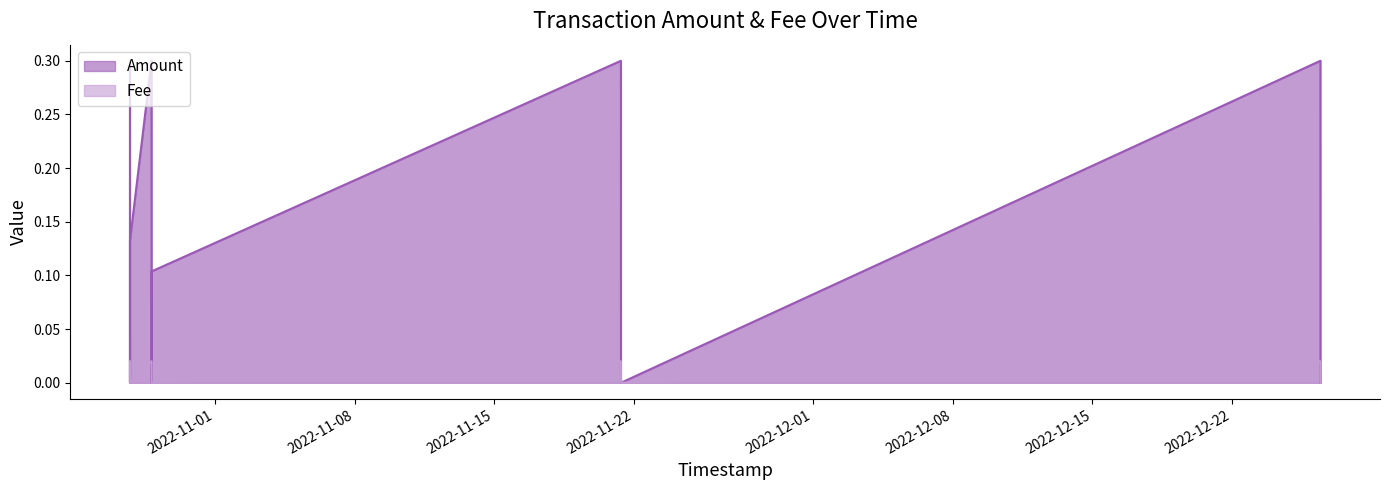

Is the value of Amount at 2022-12-26 10:21:58 greater than the value of Fee at 2022-10-27 17:35:29?

Yes